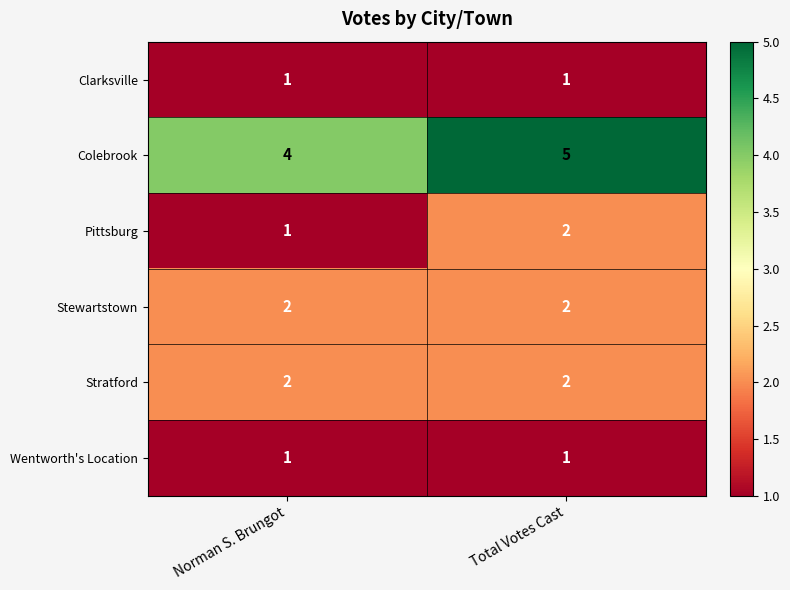

What is the sum of all Colebrook values?

9